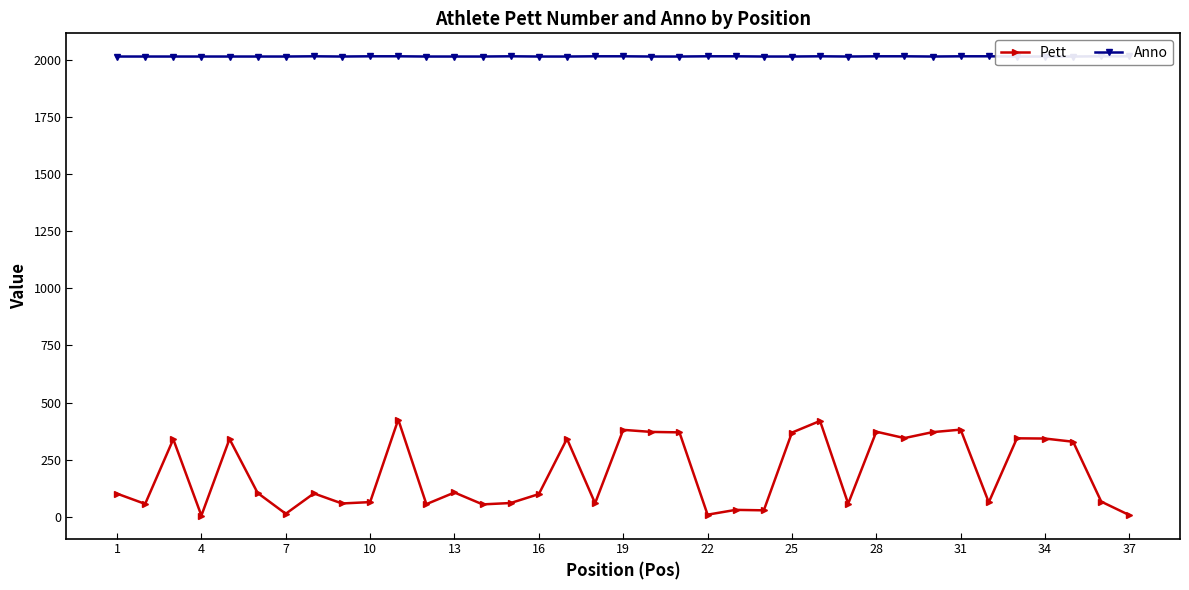

True or false: Anno and Pett cross at least once.

False